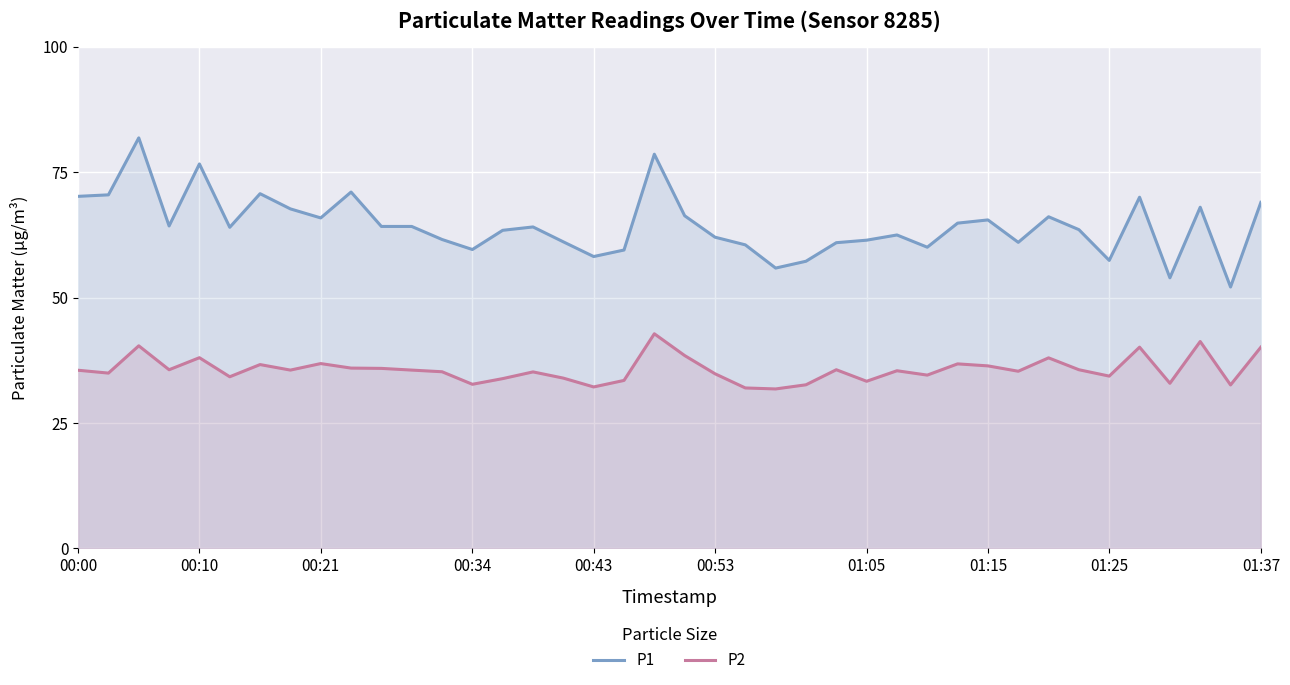

Rank the series by their average value, from lowest to highest.

P2, P1